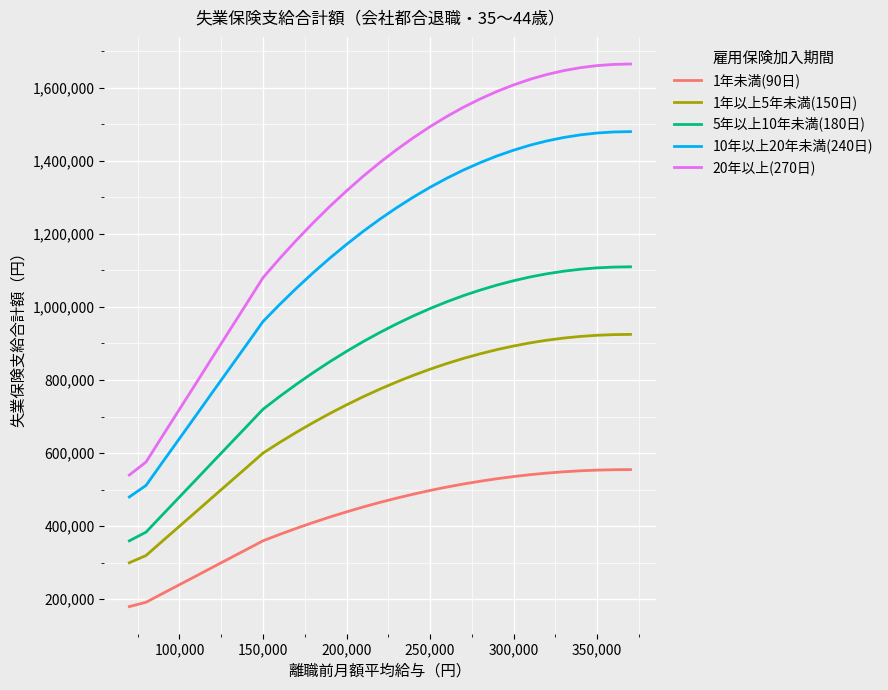

Which series has the largest range (max minus min)?

20年以上(270日)